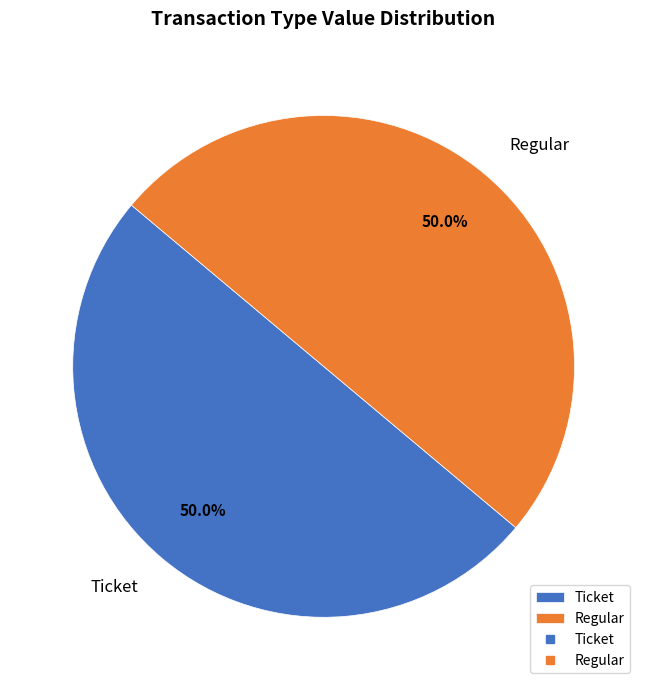

Approximately how many times larger is the value at Ticket compared to Regular?

1.0